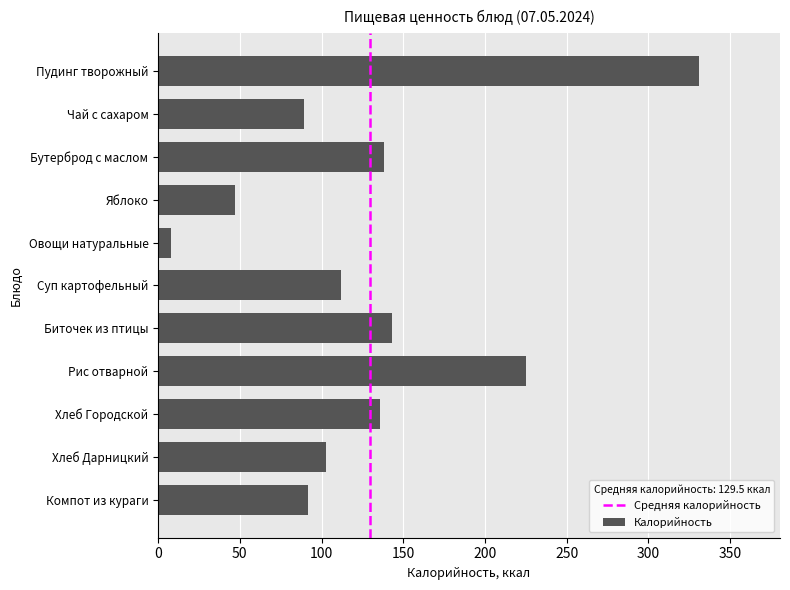

Are the bars horizontal?

Yes